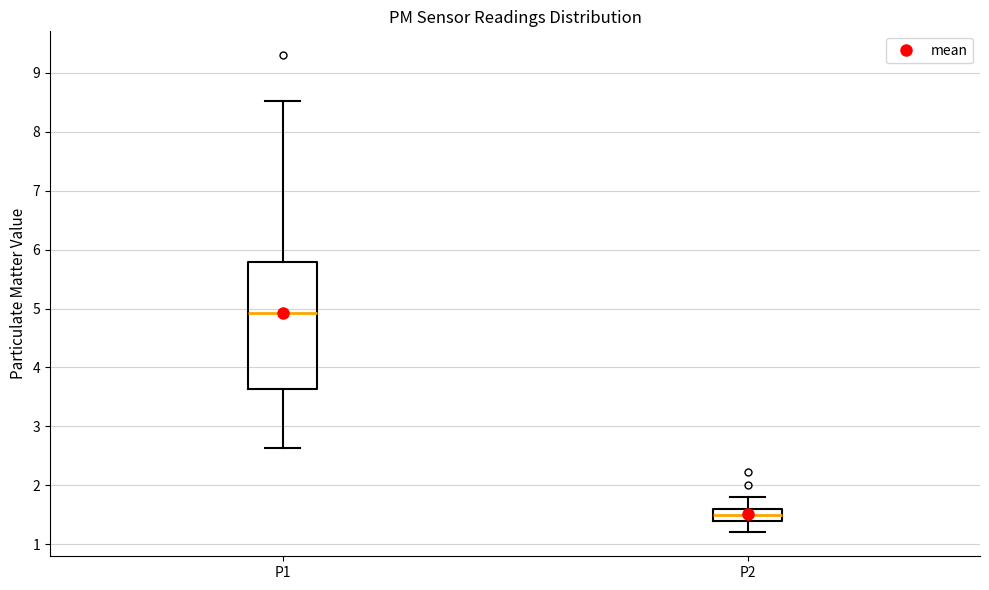

Which box has the highest median line?

P1